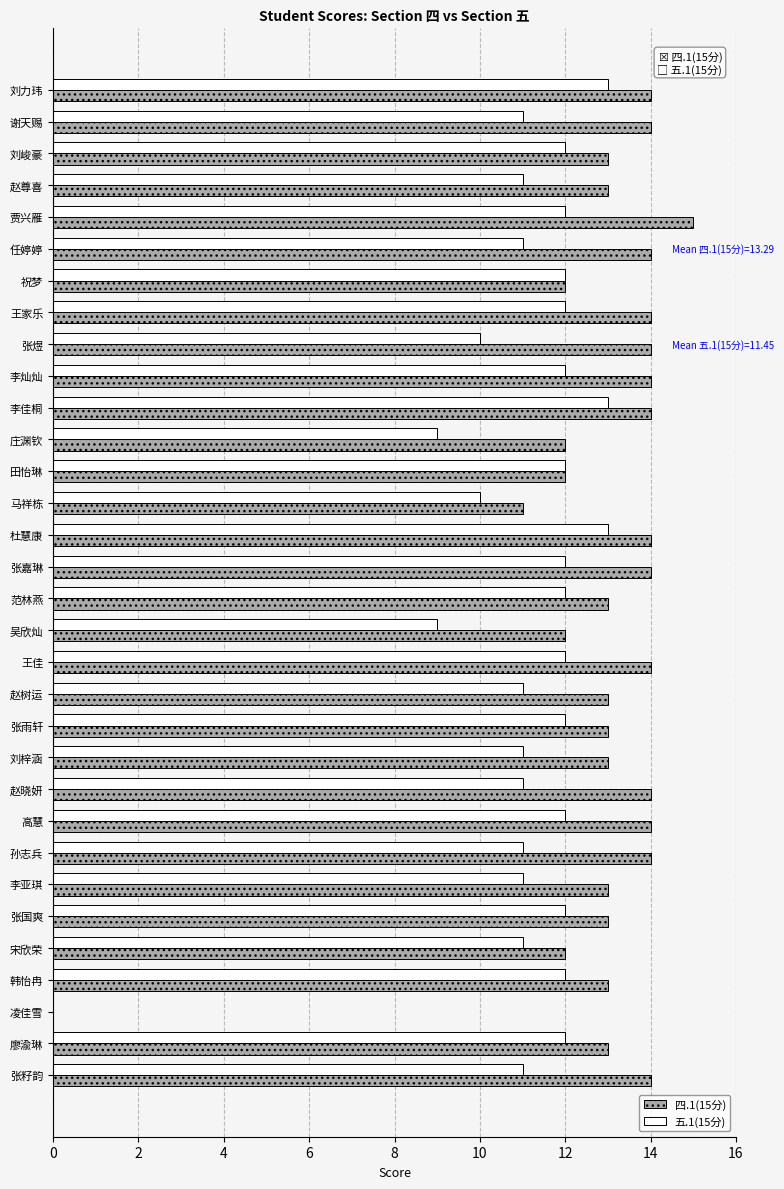

The value of 五.1(15分) at 田怡琳 is 8. True or false?

False